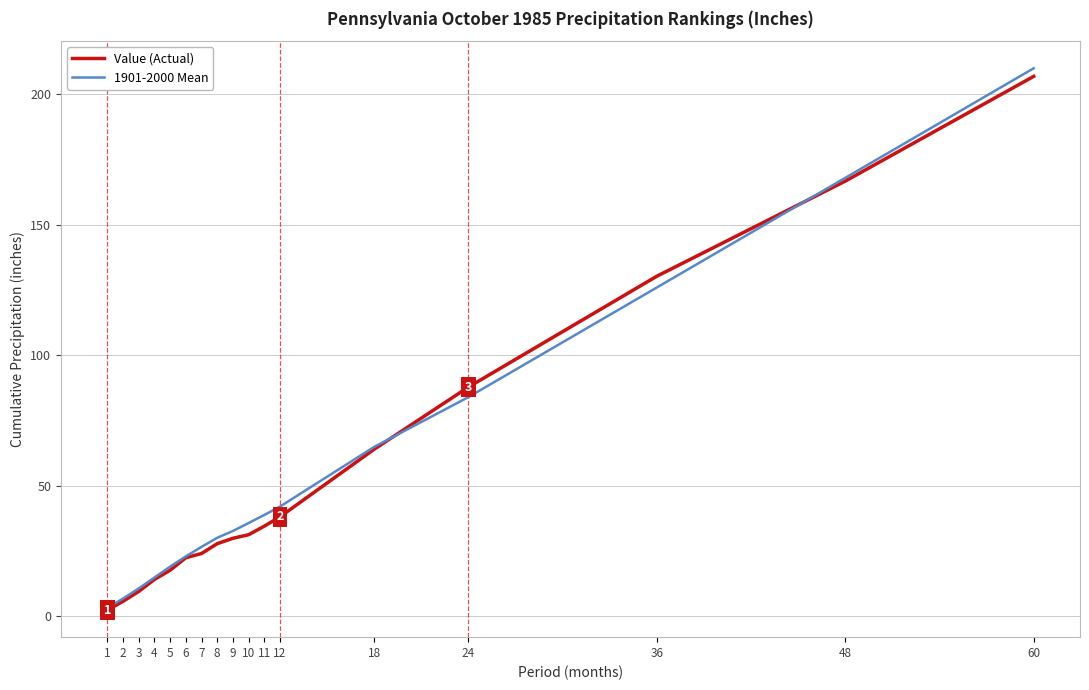

Count the number of data series in this chart.

2